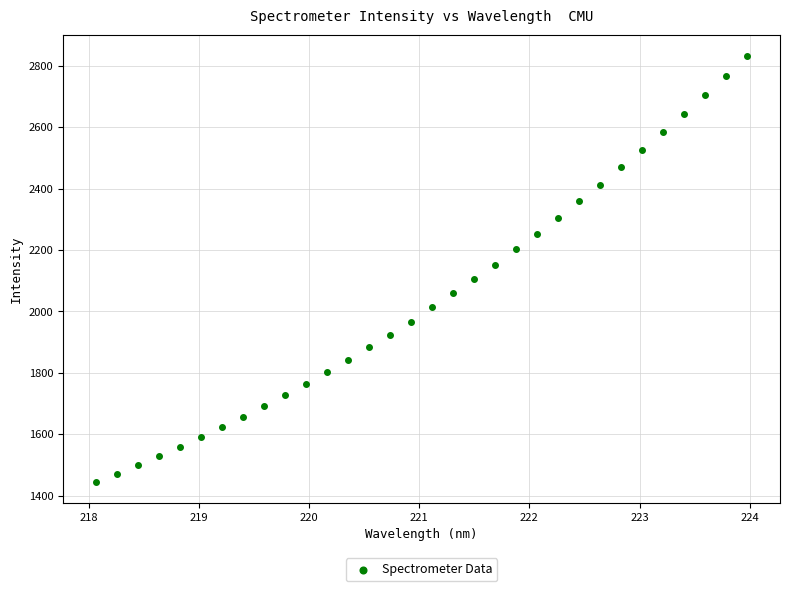

What is the range of X values (max minus min)?

5.9